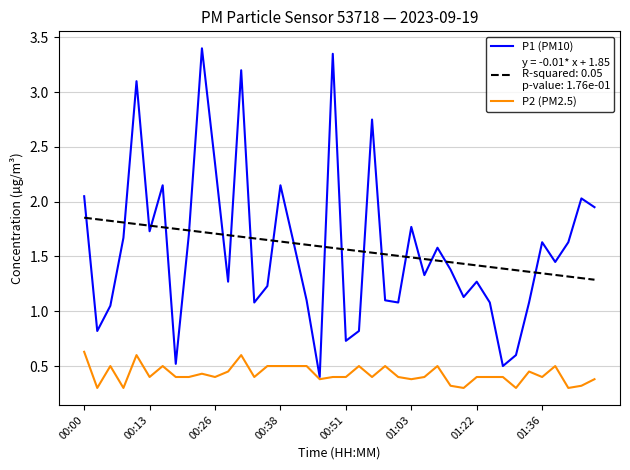

What is the smallest value displayed?

0.3